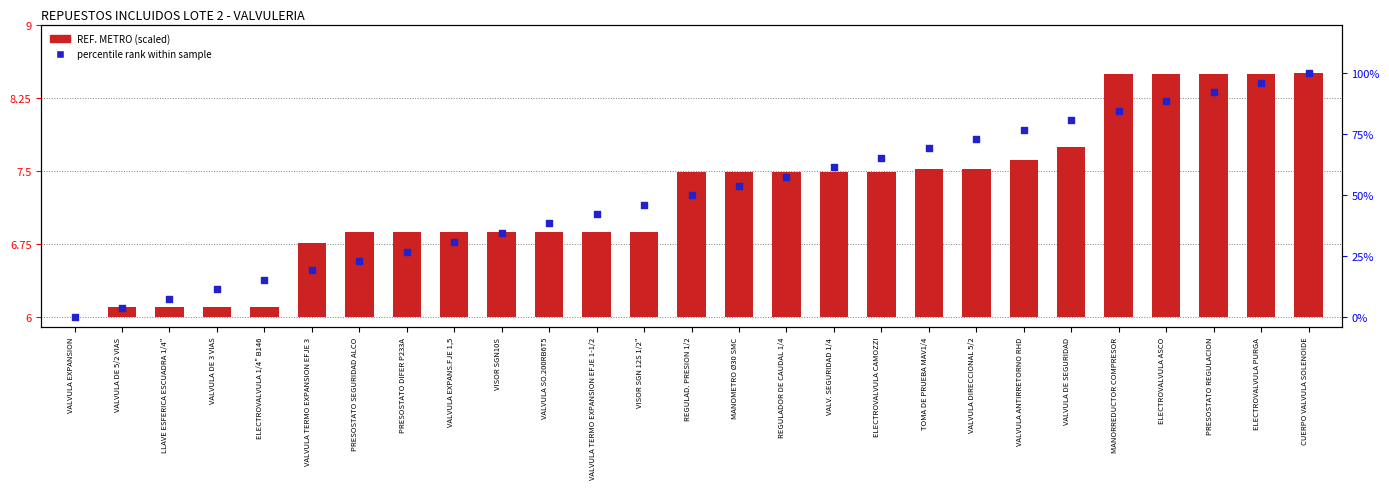

Is the value of percentile rank within sample at VALVULA TERMO EXPANSION EFJE 1-1/2 greater than the value of REF. METRO (scaled) at ELECTROVALVULA ASCO?

Yes